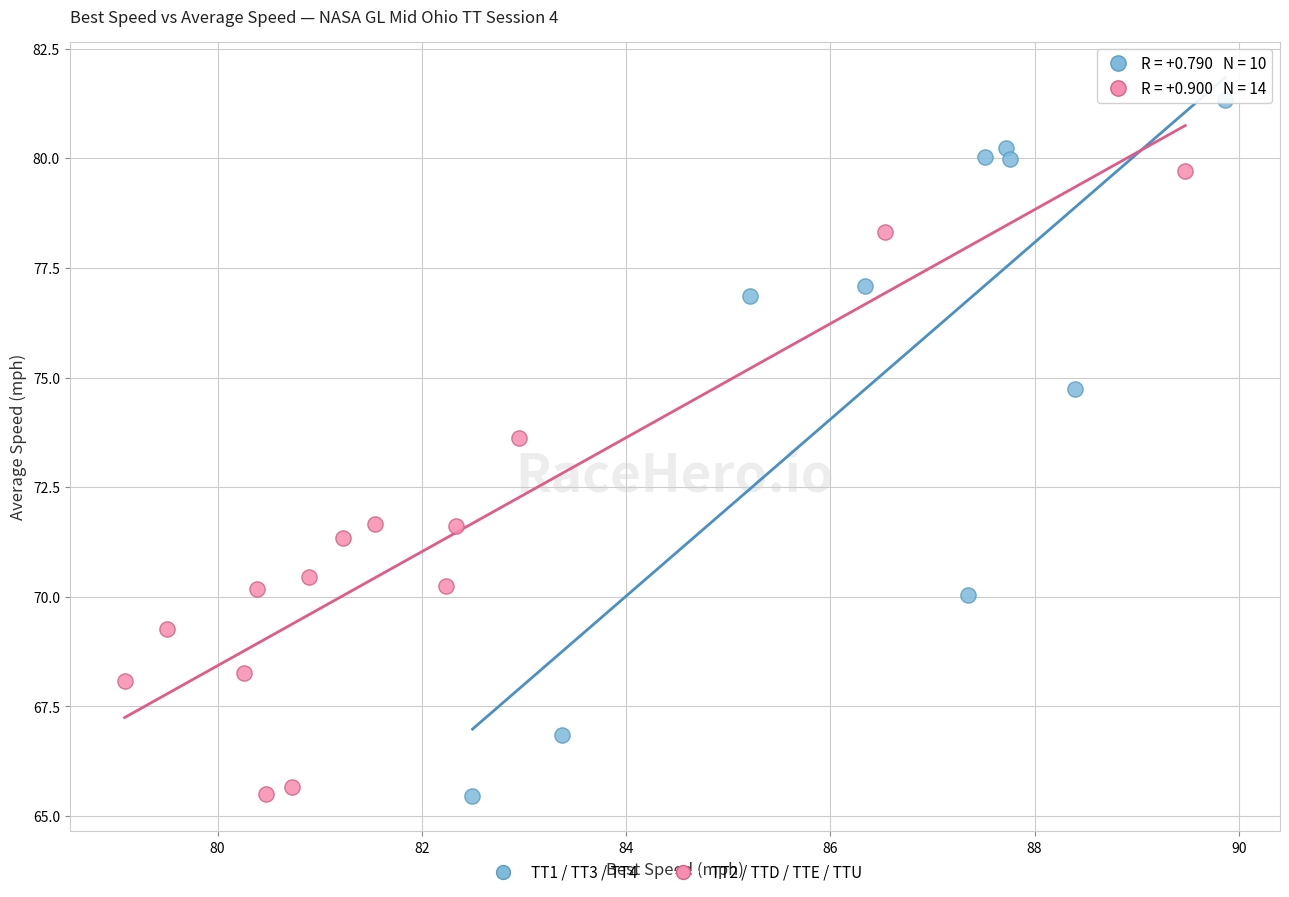

Which series contains the highest Y value?

TT1 / TT3 / TT4